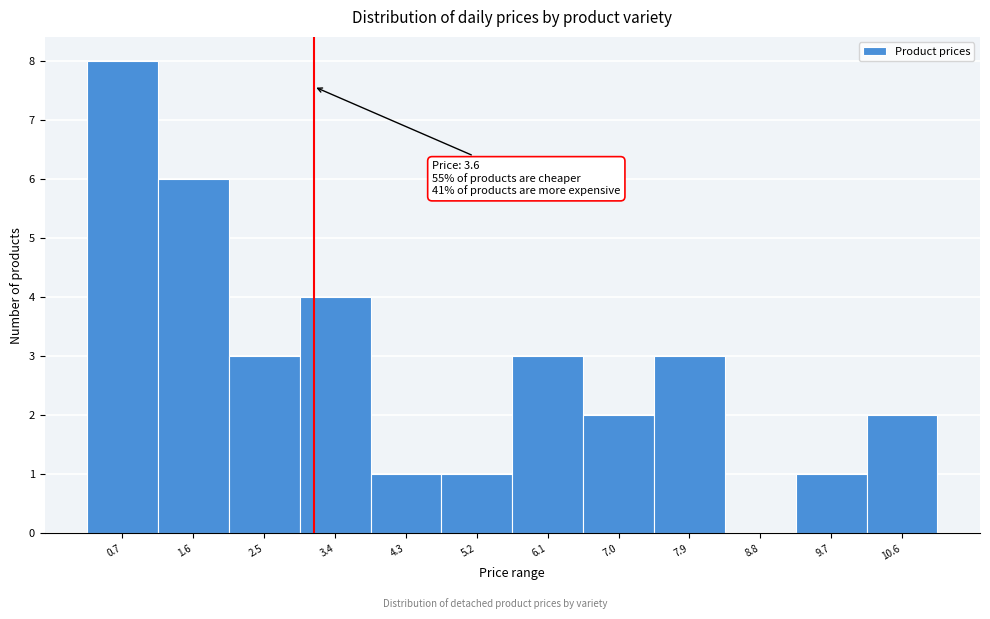

Reading left to right, what are all the values shown in this chart?

0.7=8	1.6=6	2.5=3	3.4=4	4.3=1	5.2=1	6.1=3	7.0=2	7.9=3	8.8=0	9.7=1	10.6=2